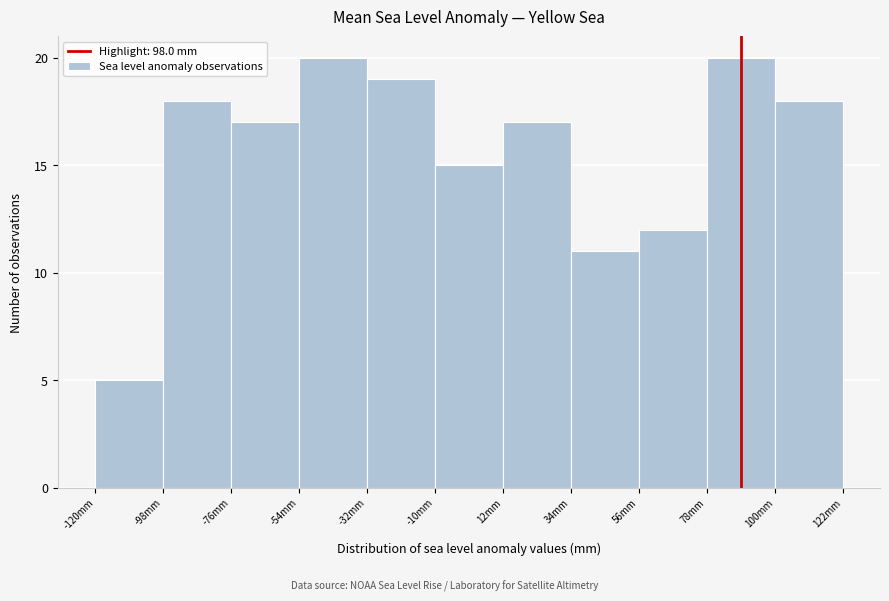

How tall is the bar that spans -32 to -10 on the x-axis? Neither the bar edges nor the heights are printed on the chart, so give them approximately, as read against the axes.

19